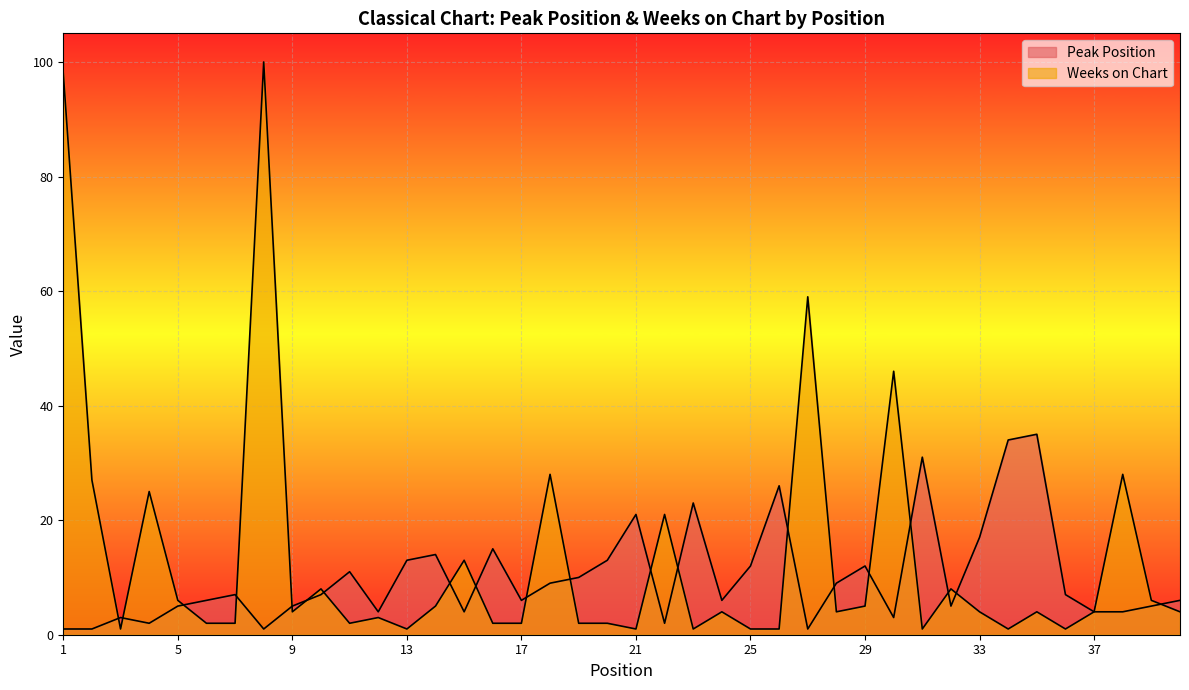

How many lines are shown in the chart?

2